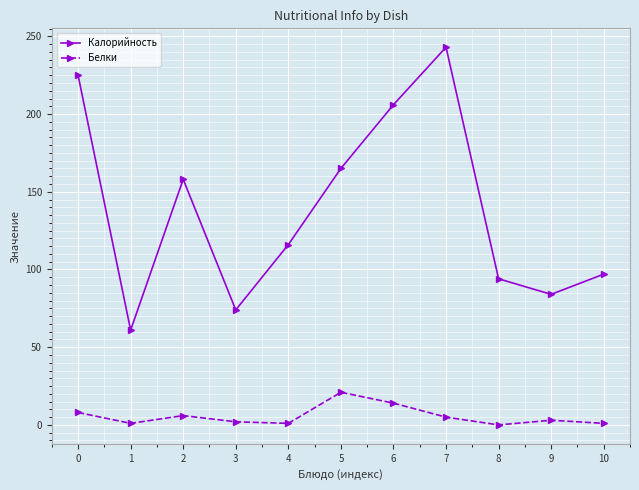

At which category does Калорийность reach its first local peak?

2